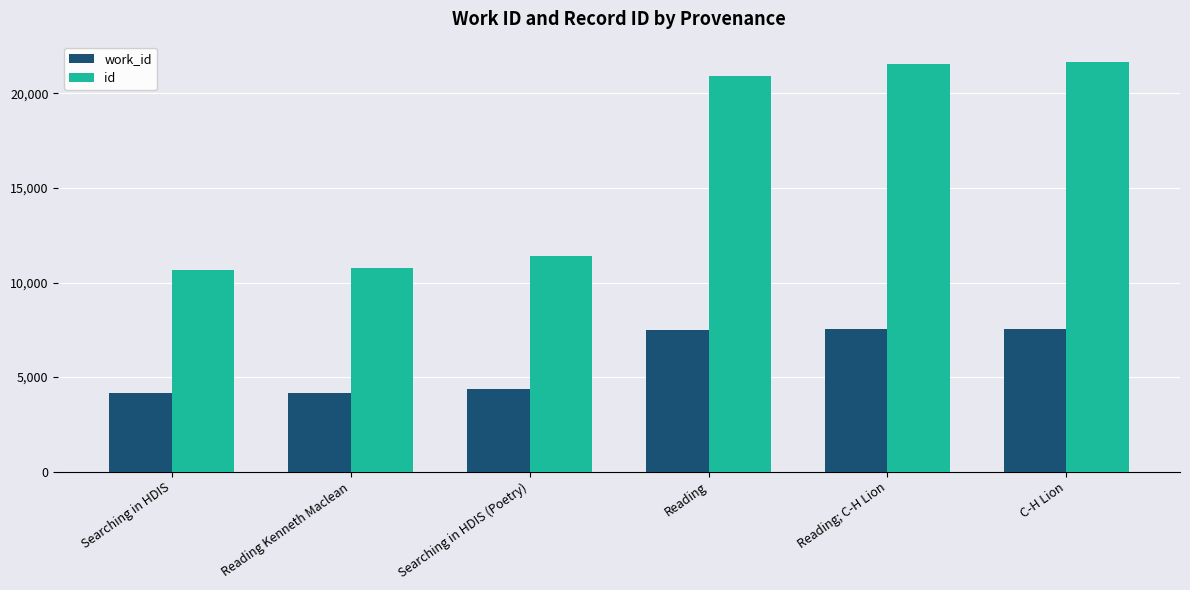

What is the sum of the id values at C-H Lion and Reading?

42559